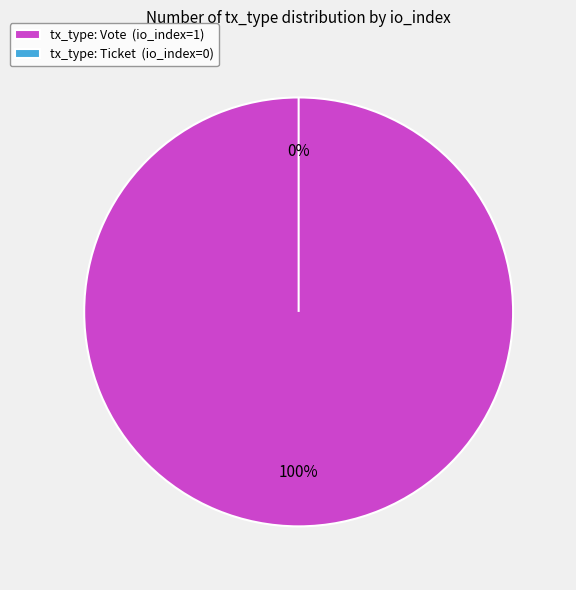

What is the change in value from Vote to Ticket?

-1